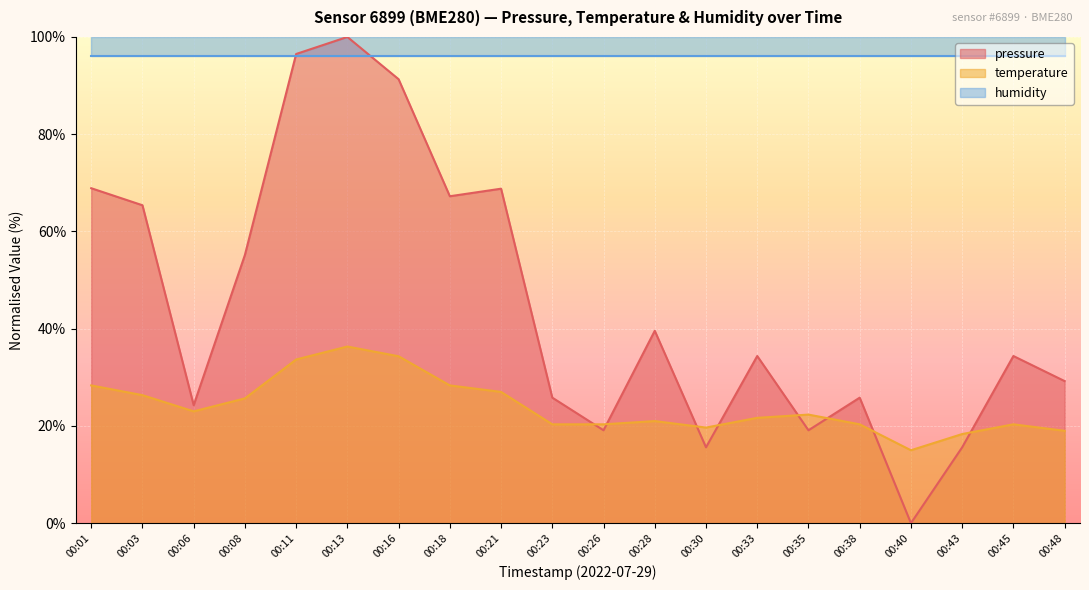

Which category has the highest value in the pressure series?

00:13